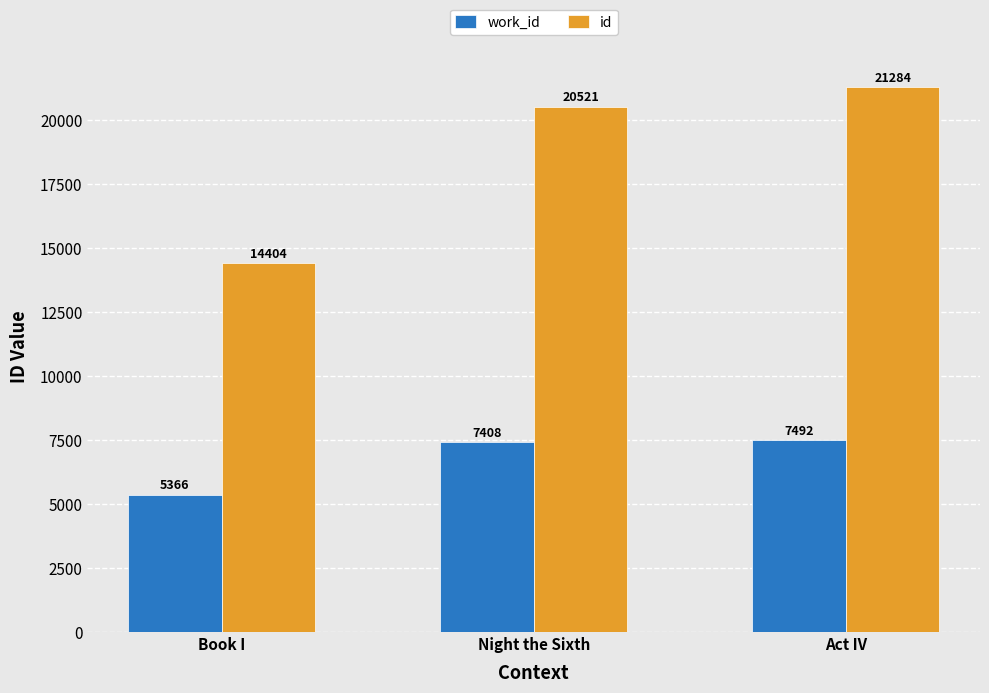

Reading left to right, what are all the values shown in this chart?

work_id: 5366	7408	7492
id: 14404	20521	21284